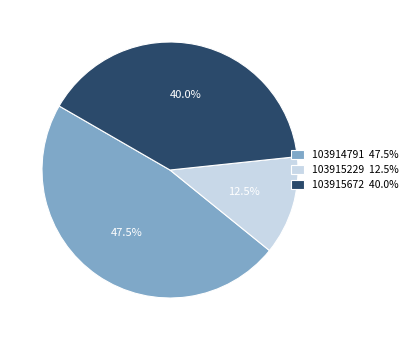

Is it true that 103915672 is 40% of the pie?

True